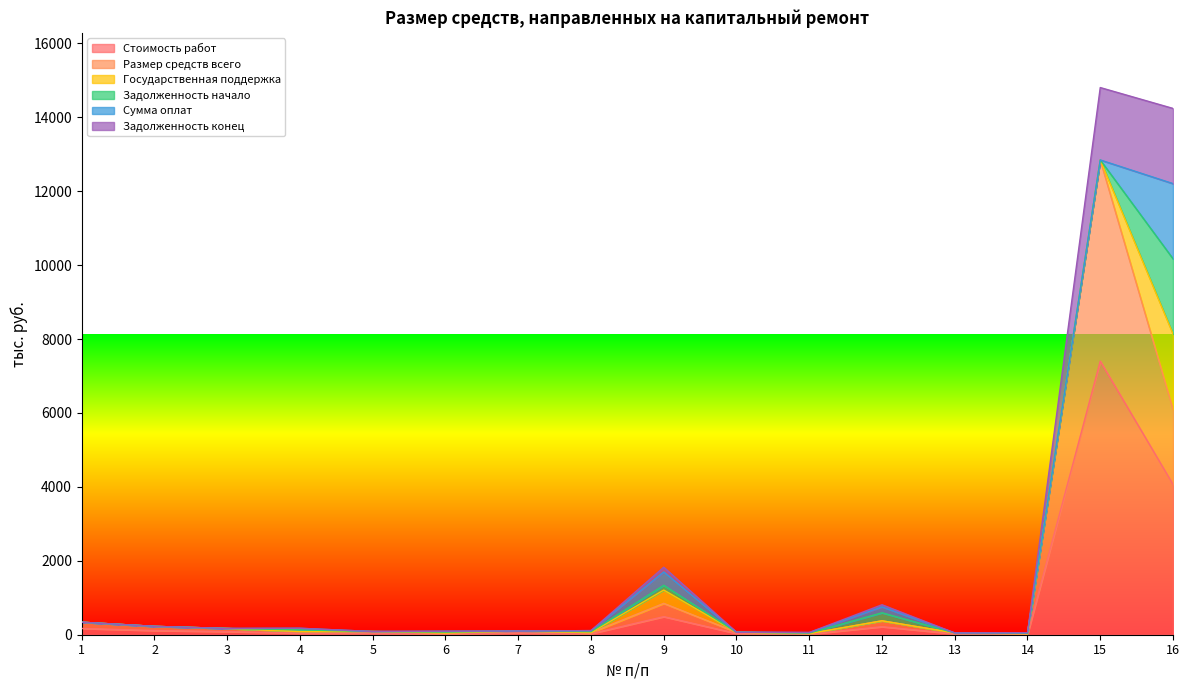

What is the value of the Задолженность конец point at the 11th from the left?

59.7